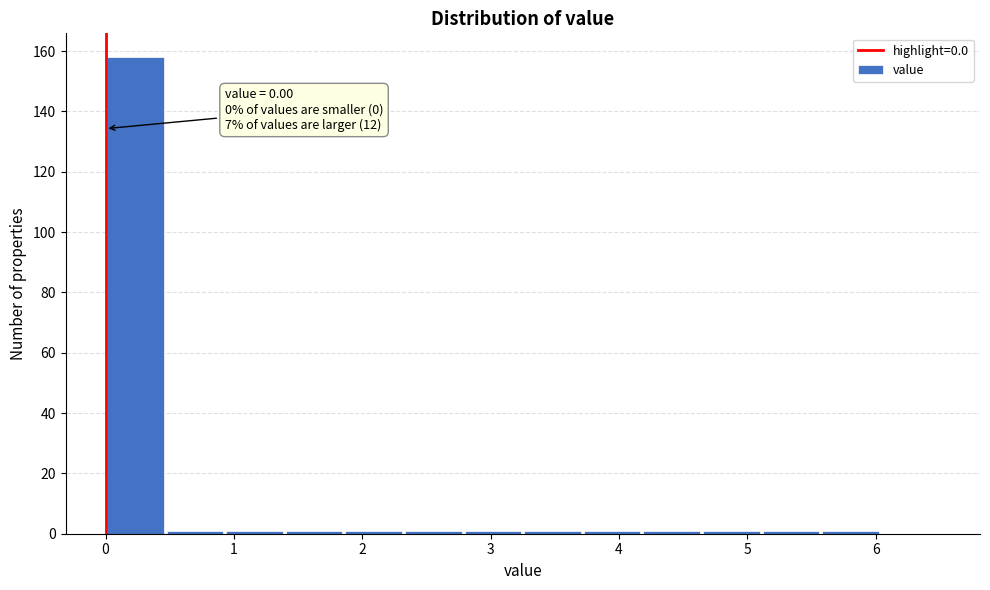

Which range on the x-axis has the tallest bar?

0.0 to 0.5